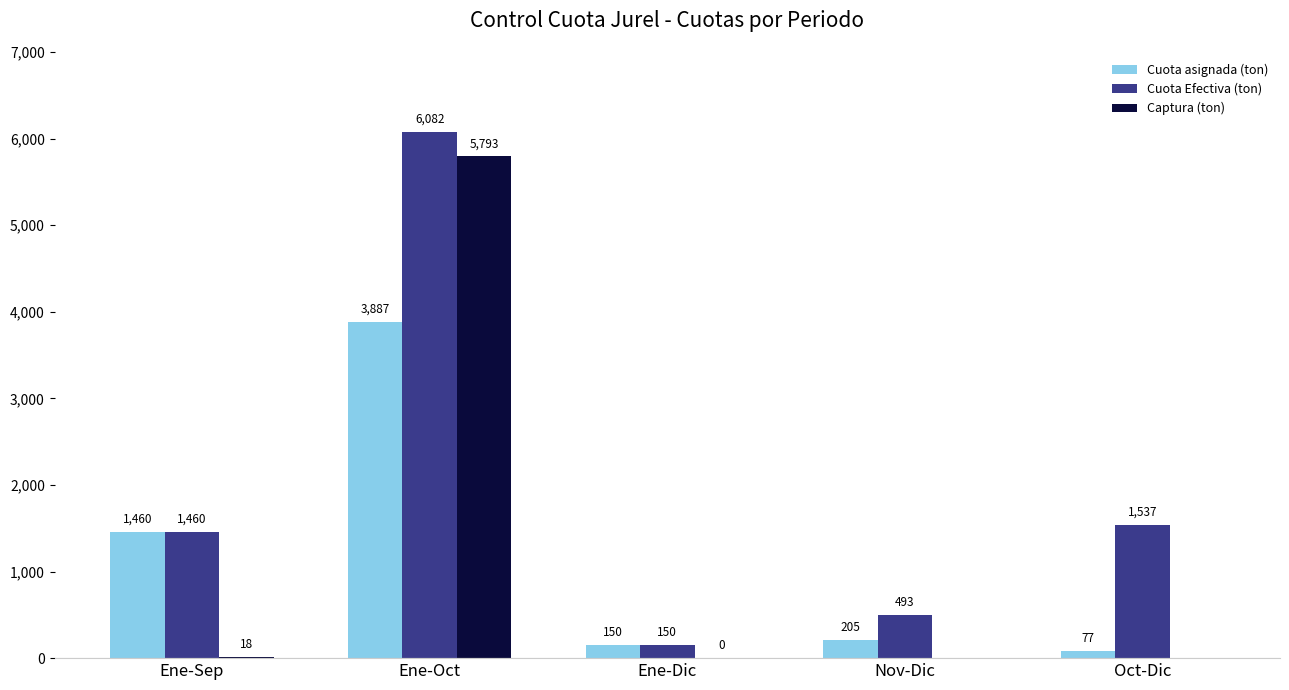

What is the highest value of the Cuota asignada (ton) series?

3886.7